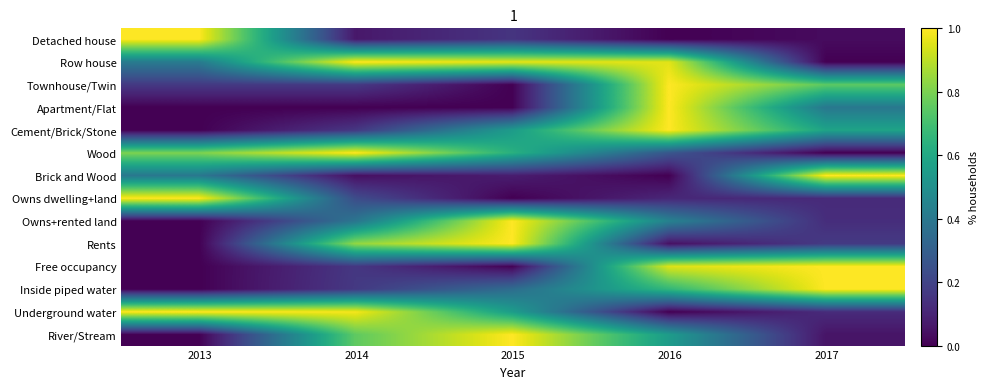

What is the difference between the highest and lowest values at 2014?

1.0